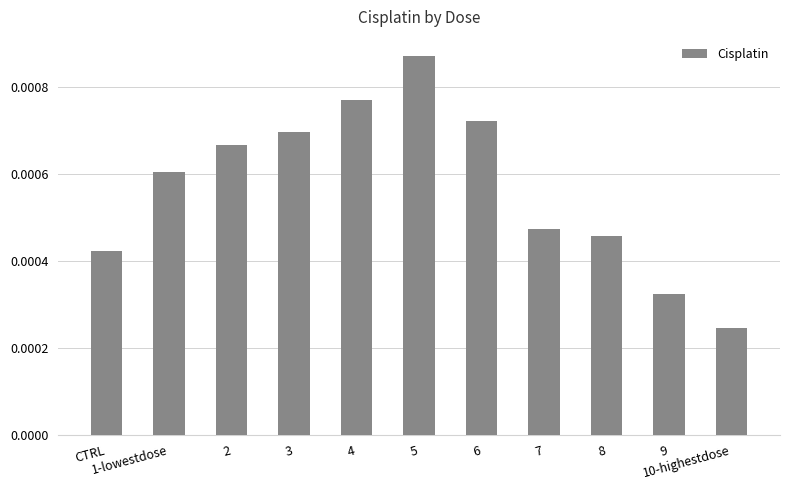

Where is the data nearest to the value 0?

10-highestdose